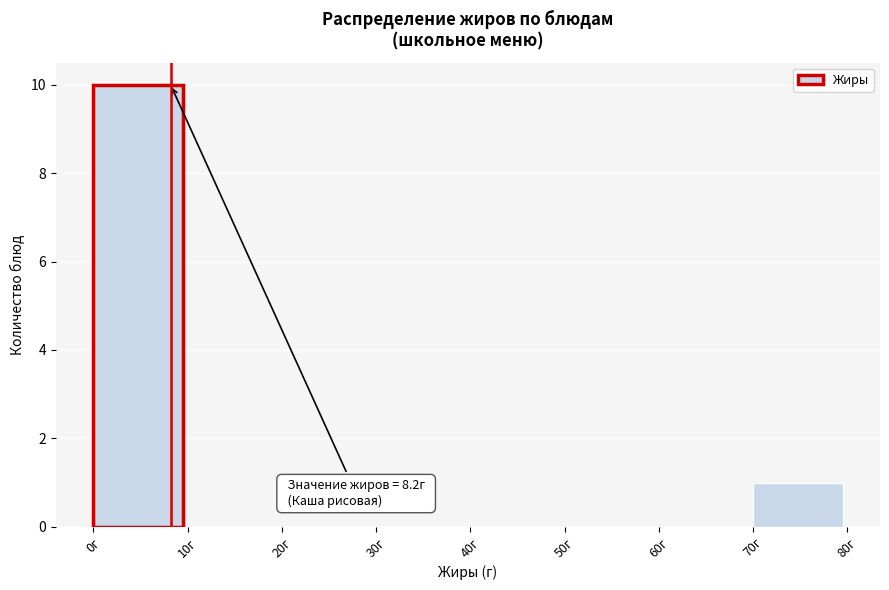

Which range on the x-axis has the tallest bar?

0 to 10